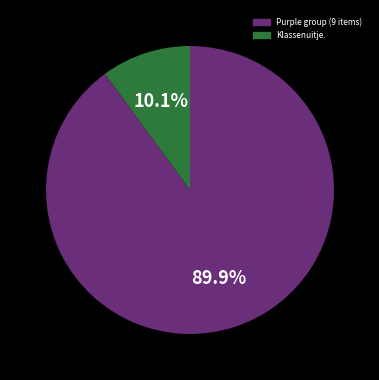

Is there any slice that represents more than half of the pie?

Yes